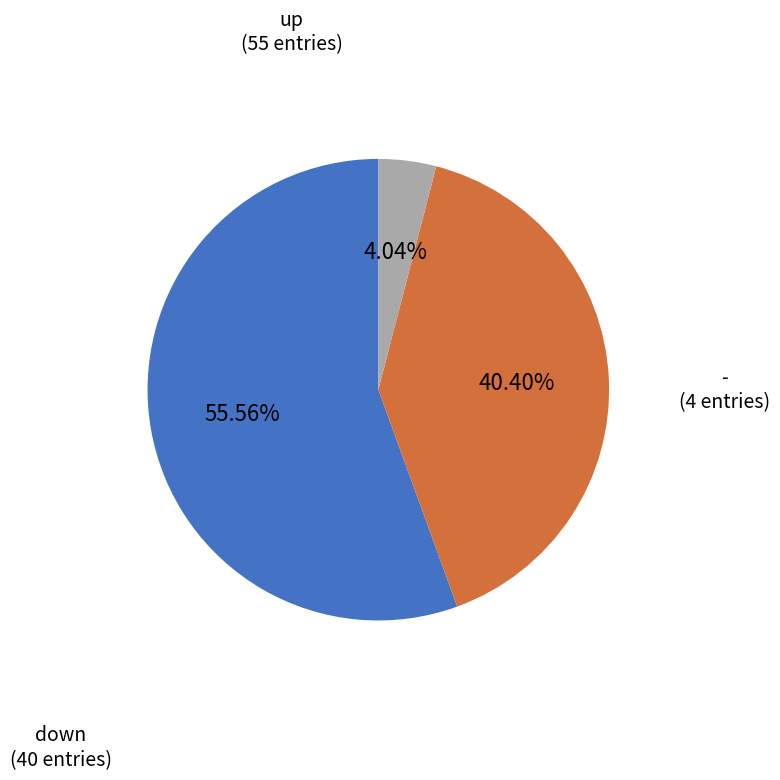

Does any single category account for the majority?

Yes